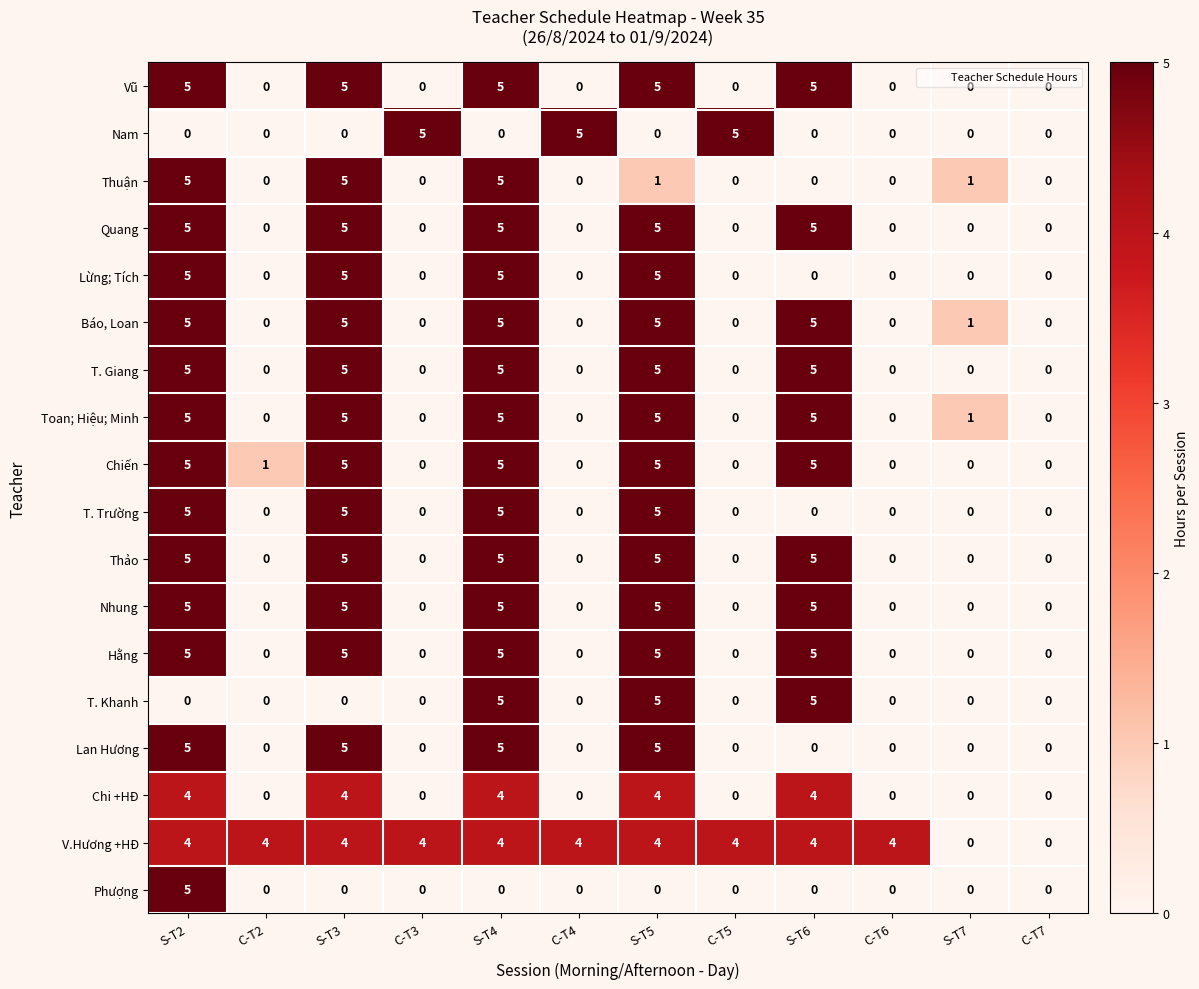

True or false: Phượng has a value of -2 at C-T6.

False